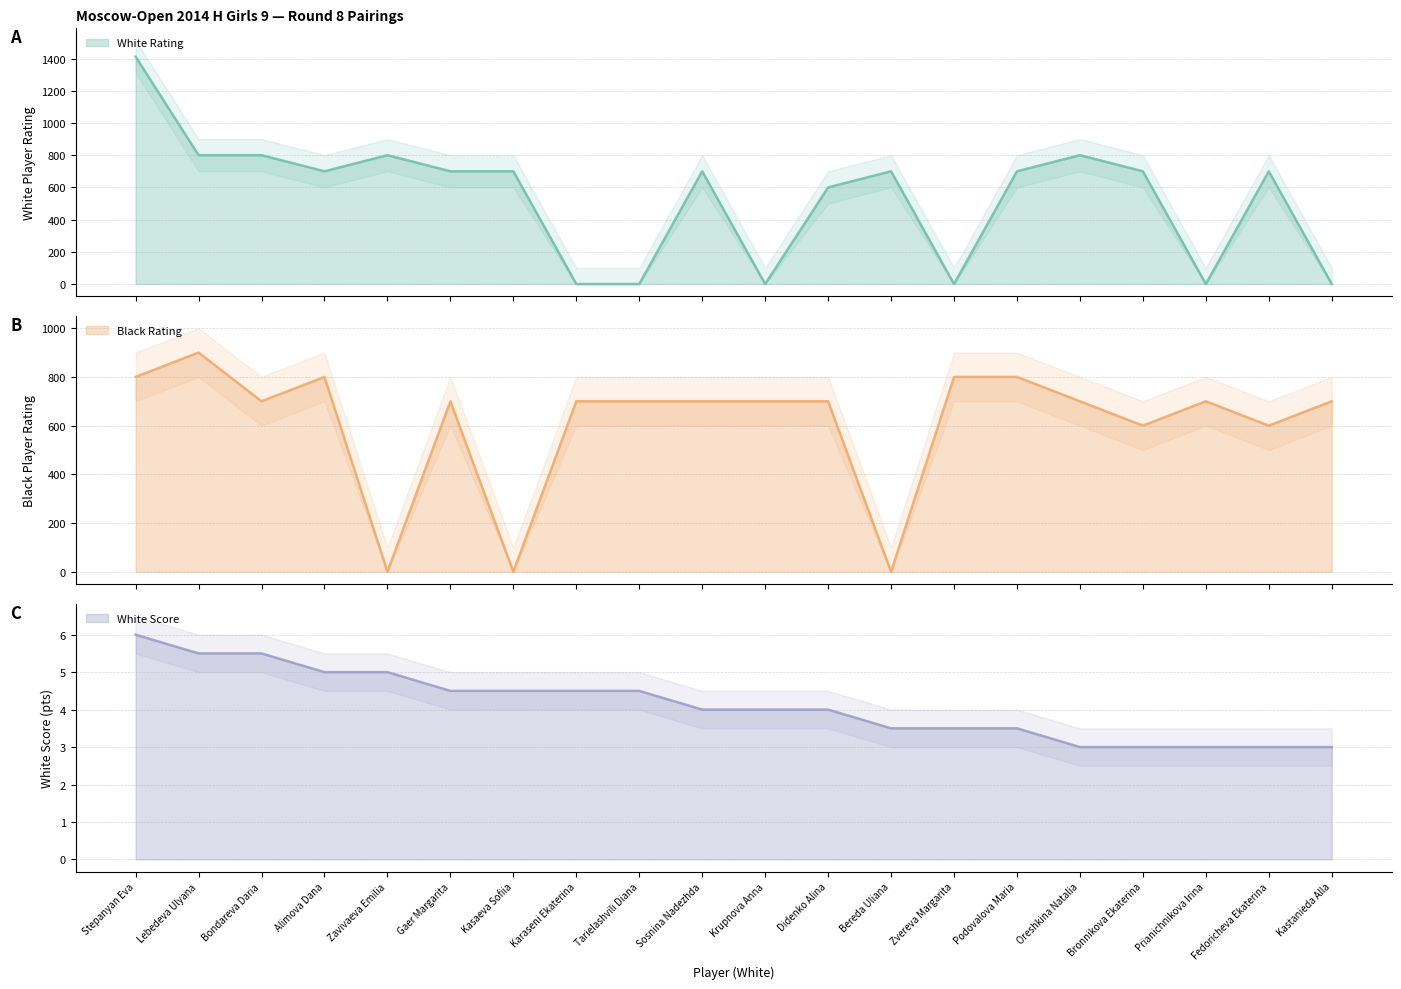

What is the maximum value for Black Rating?

900.0